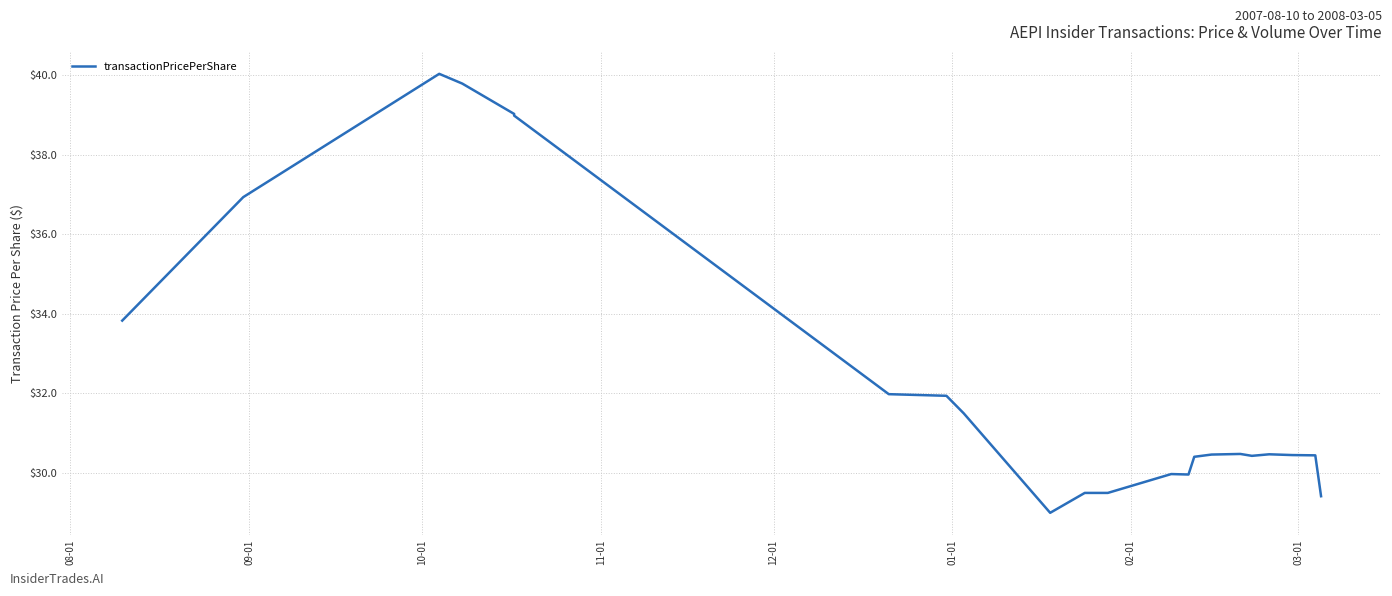

At which label does the data first exceed 30?

08-01